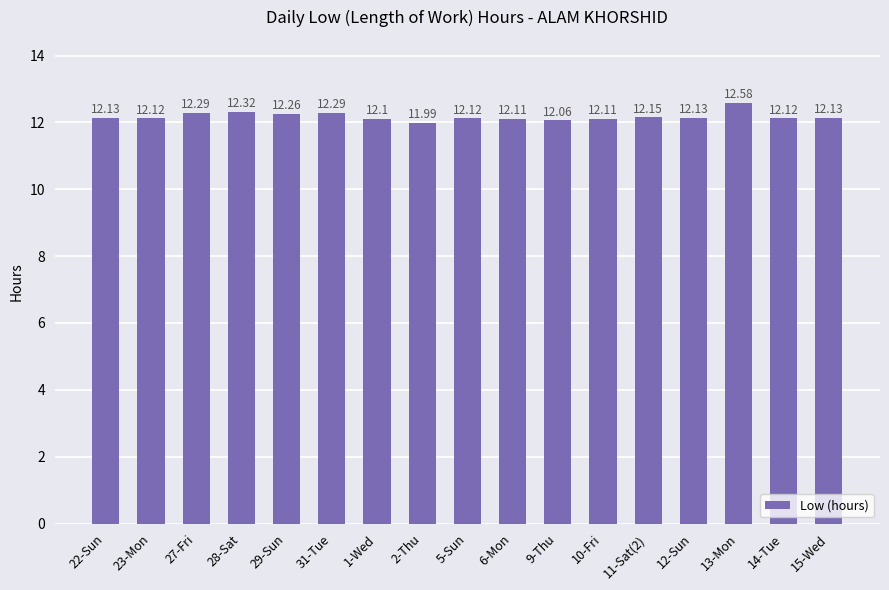

What is the difference between the maximum and minimum values?

0.6